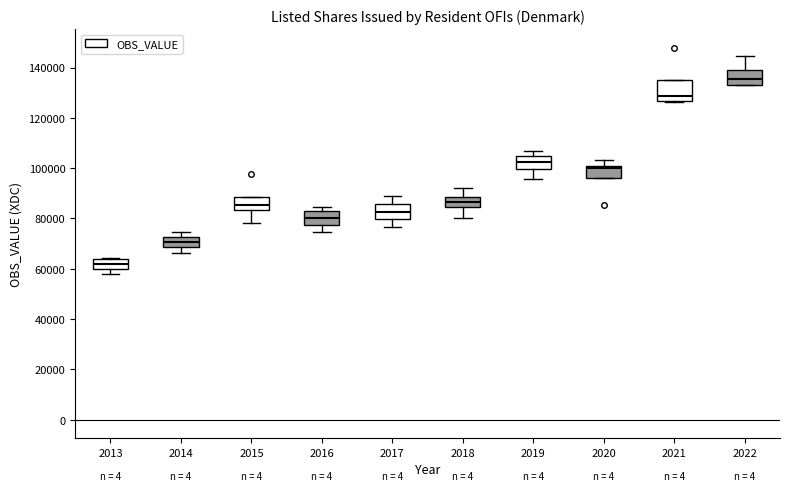

Which box's median line is the highest?

2022